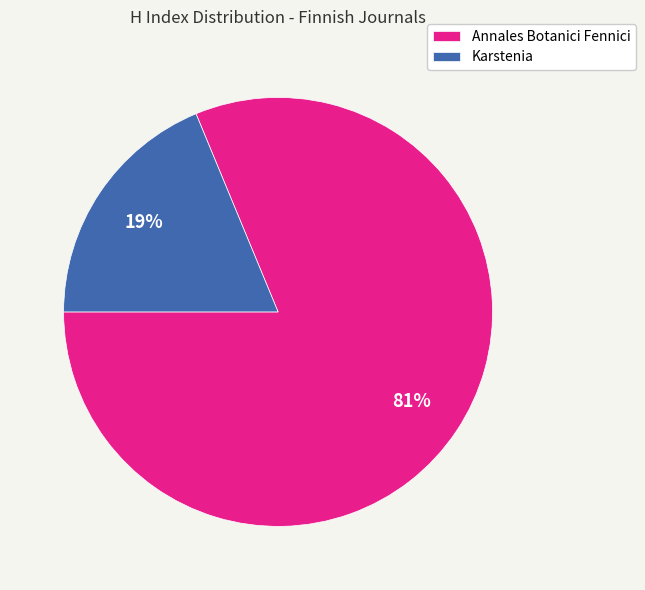

To the nearest percent, what is the difference between the largest and smallest slice percentages?

62%